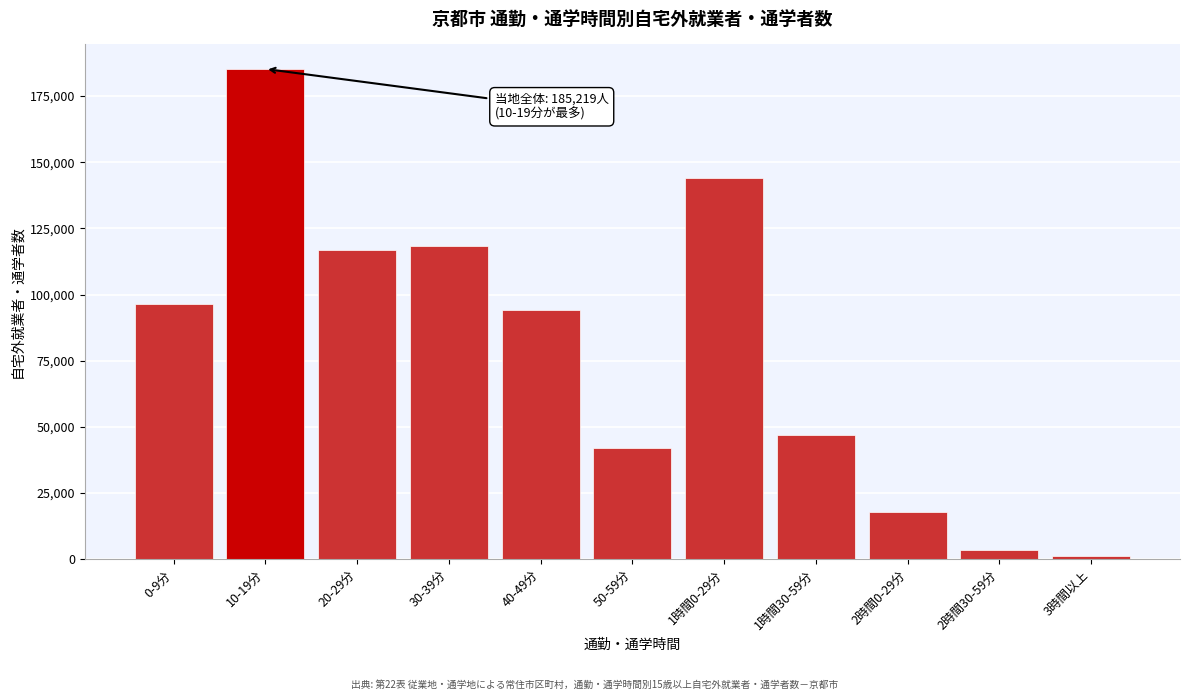

Reading right to left, list all the values displayed in this chart.

3時間以上=1197	2時間30-59分=3589	2時間0-29分=17740	1時間30-59分=47072	1時間0-29分=143881	50-59分=41990	40-49分=94075	30-39分=118453	20-29分=116765	10-19分=185219	0-9分=96479